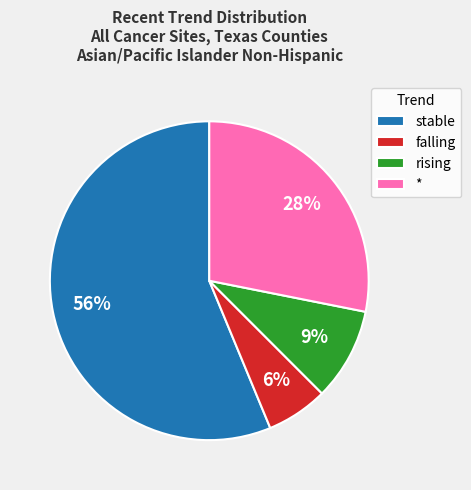

Which slice represents more than half of the pie?

stable